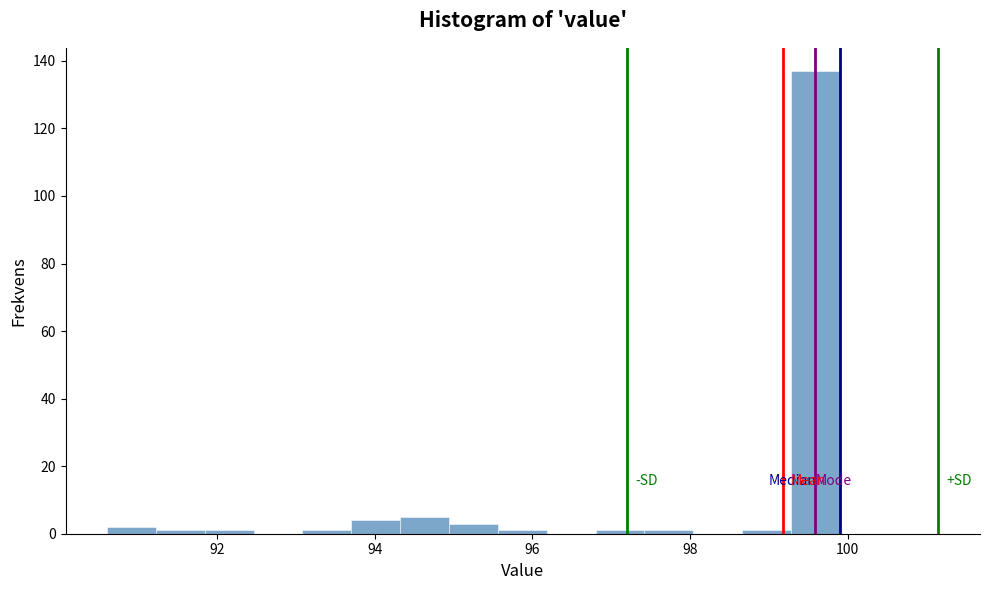

Read against the x-axis, roughly where is the centre of the tallest bar?

99.6